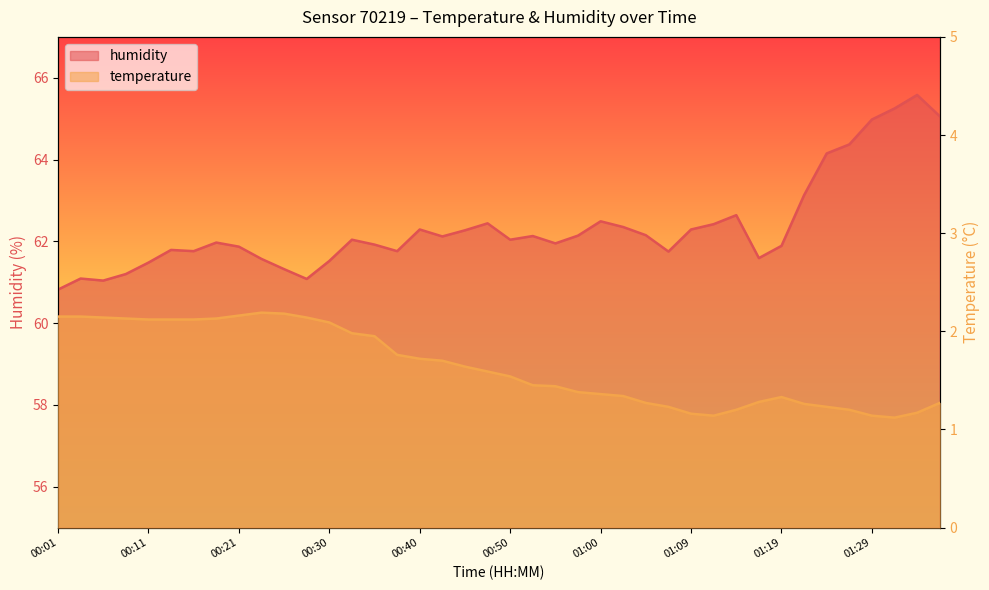

What is the sum of all humidity values?

2493.7